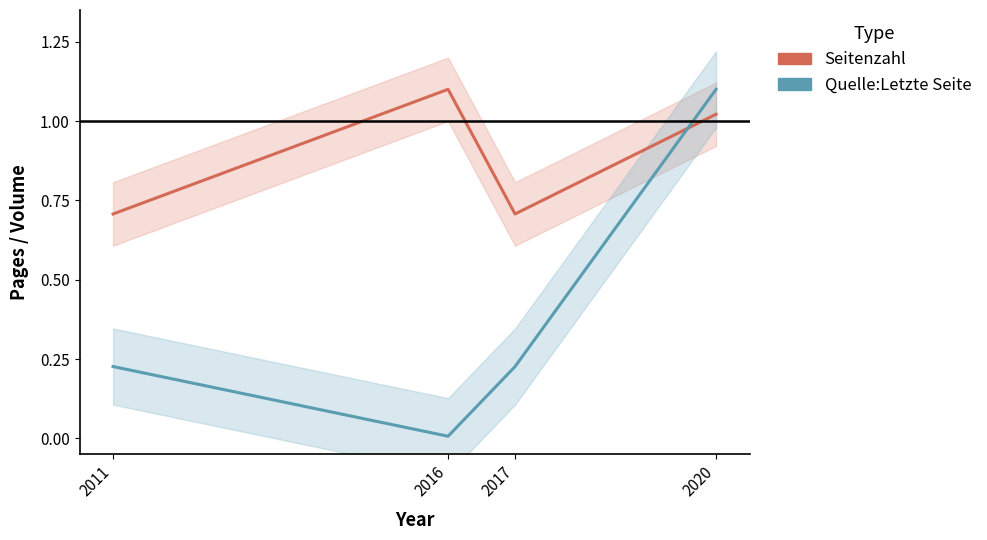

What is the value of the Quelle:Letzte Seite point at the 1st from the left?

0.2